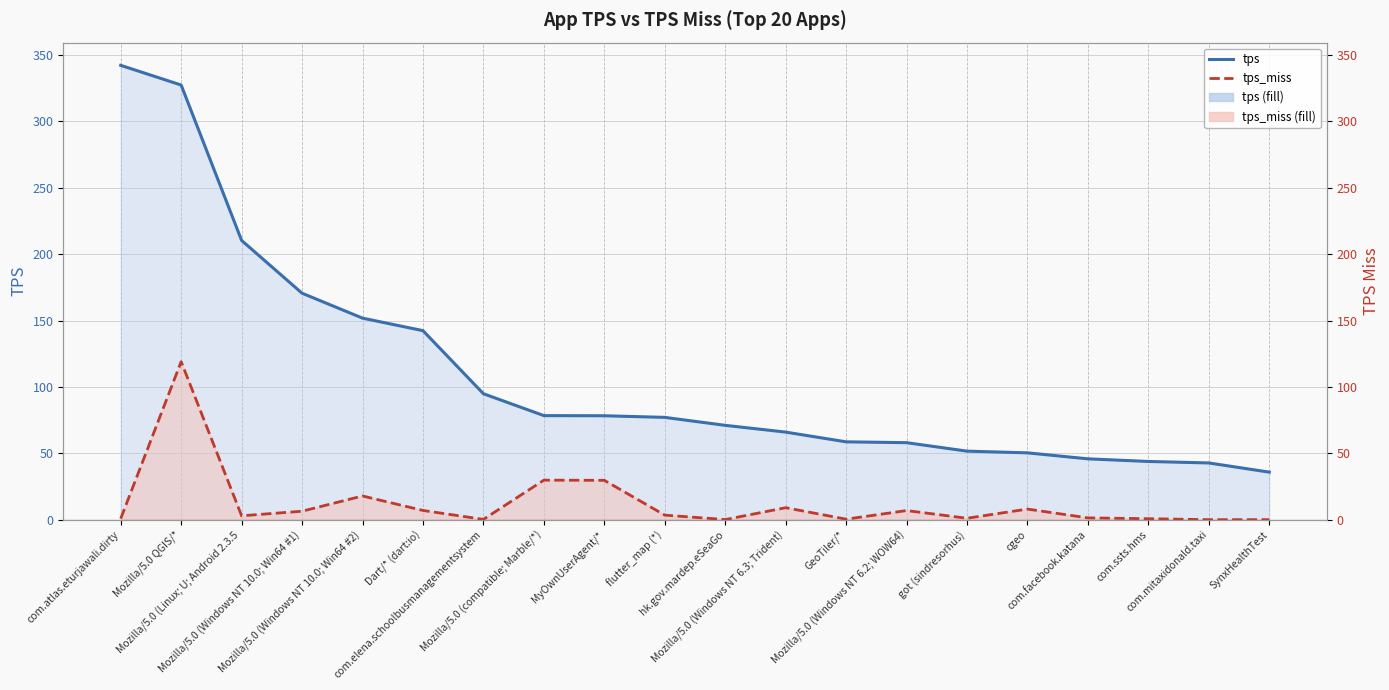

Reading left to right, list all the values displayed in this chart.

tps: 342.3	327.4	210.3	170.6	151.8	142.4	94.9	78.4	78.3	77.1	71.1	66.0	58.6	58.0	51.6	50.3	45.8	43.8	42.7	35.8
tps_miss: 0.8	119.0	2.9	6.4	17.9	6.9	0.2	29.8	29.6	3.4	0.1	9.0	0.4	6.9	1.1	8.0	1.3	0.7	0.0	0.0